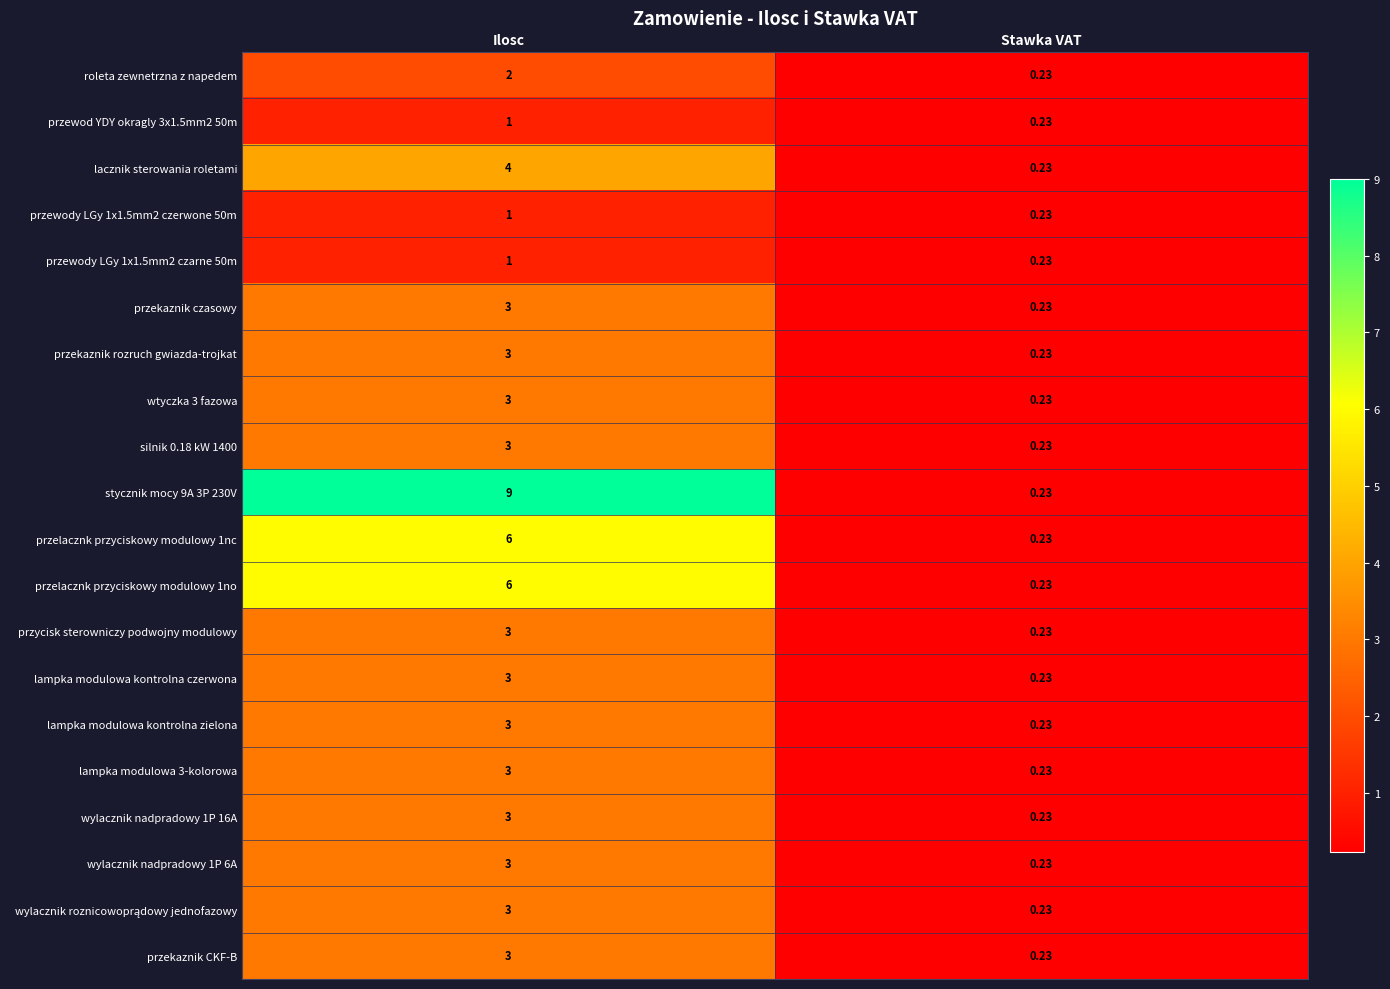

What is the difference between the highest and lowest values at Ilosc?

8.0